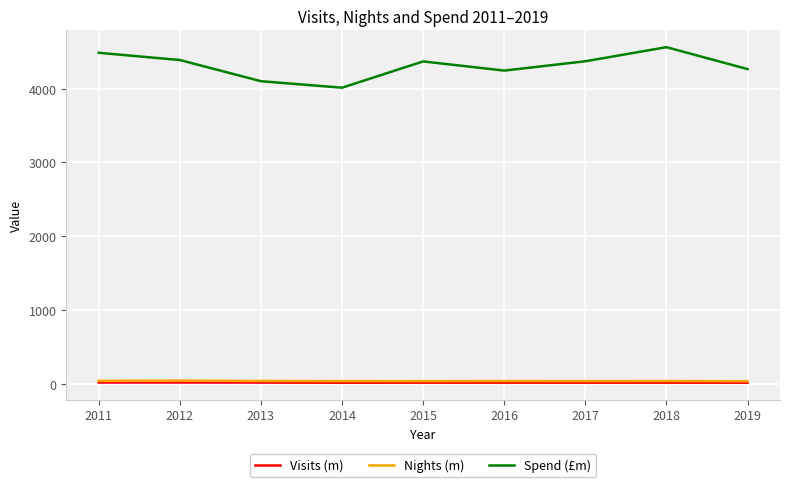

The value of Visits (m) at 2015 is 16.5. True or false?

True